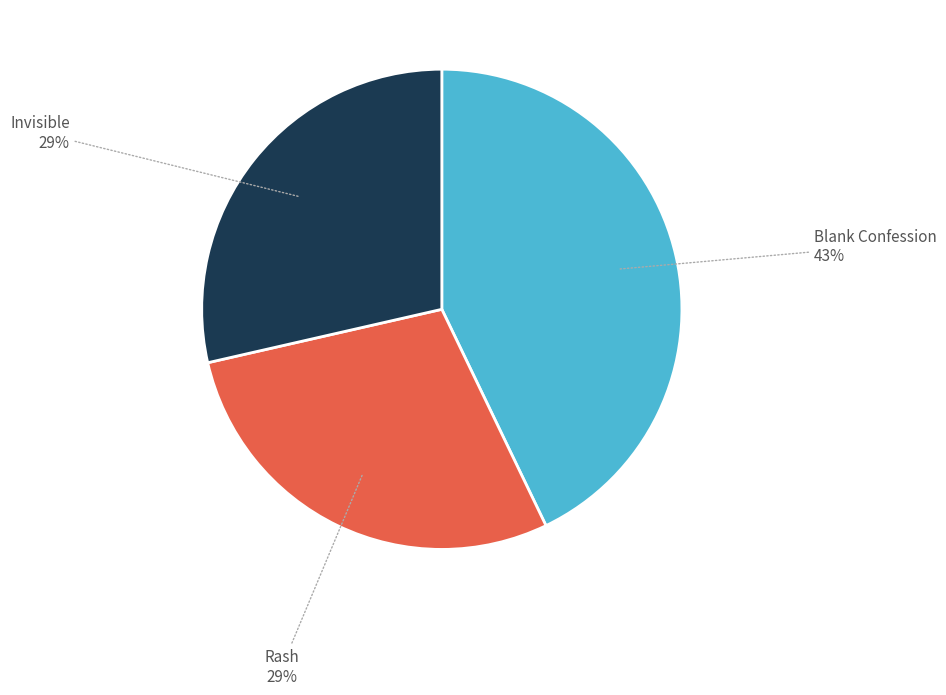

To the nearest percent, what is the difference between the largest and smallest slice percentages?

14%